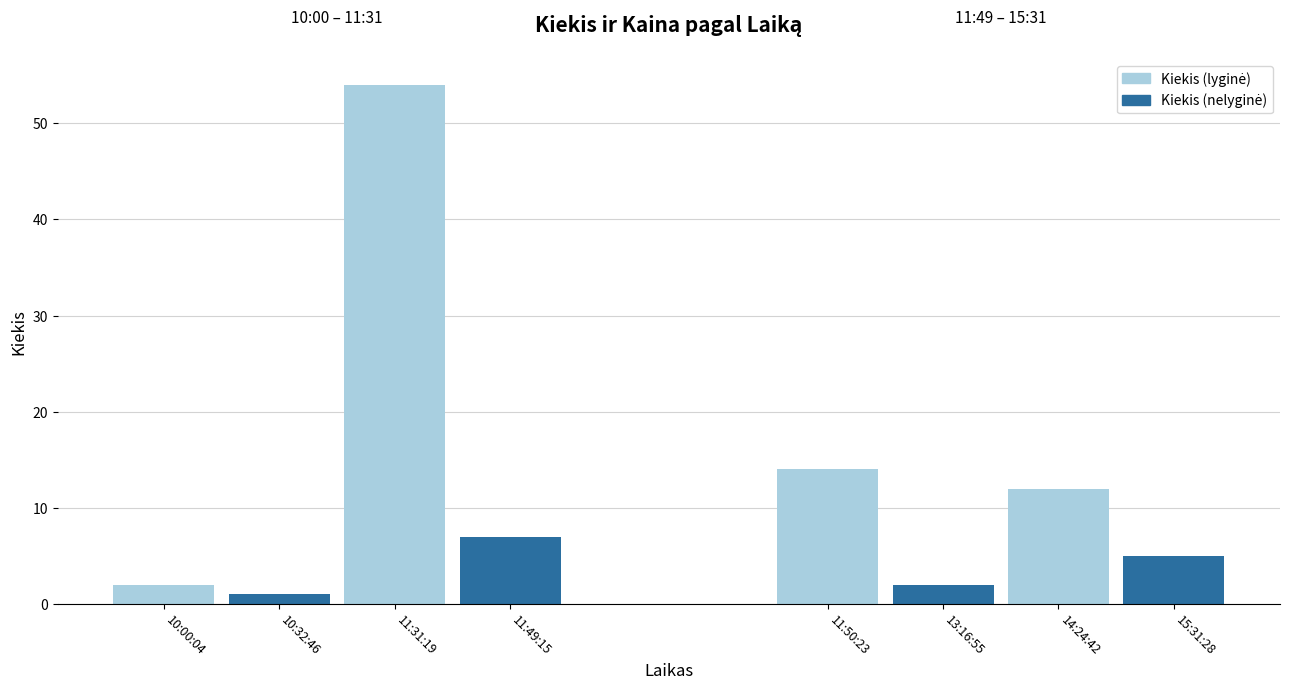

What is the smallest value displayed?

1.0